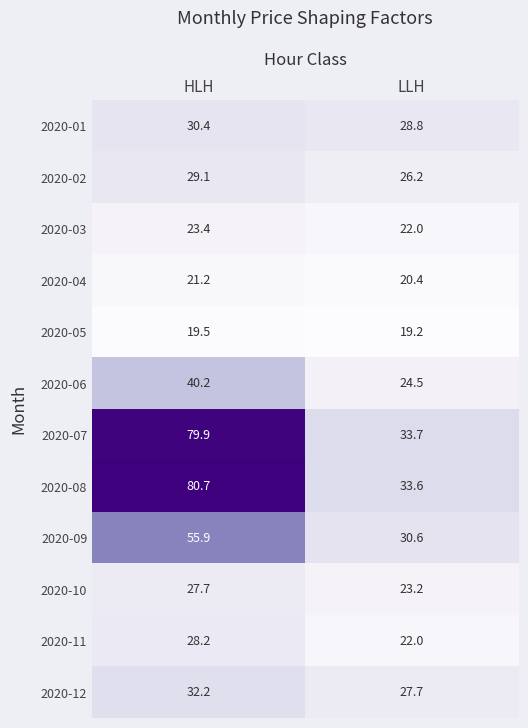

What is the smallest value displayed?

19.2